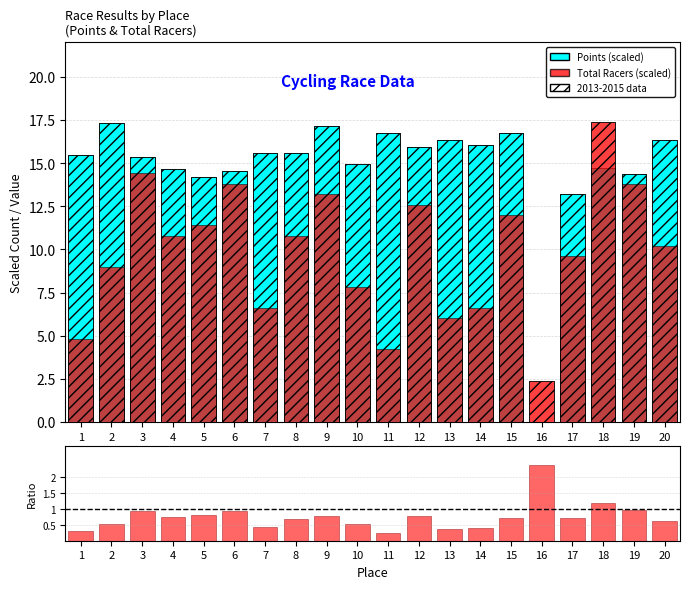

What is the value of the Points (scaled) bar at the 8th from the left?

15.6